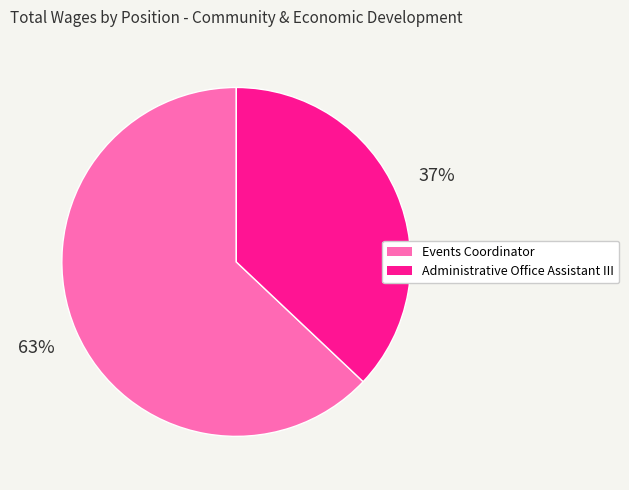

To the nearest percent, what is the difference between the Administrative Office Assistant III and Events Coordinator slice percentages?

26%